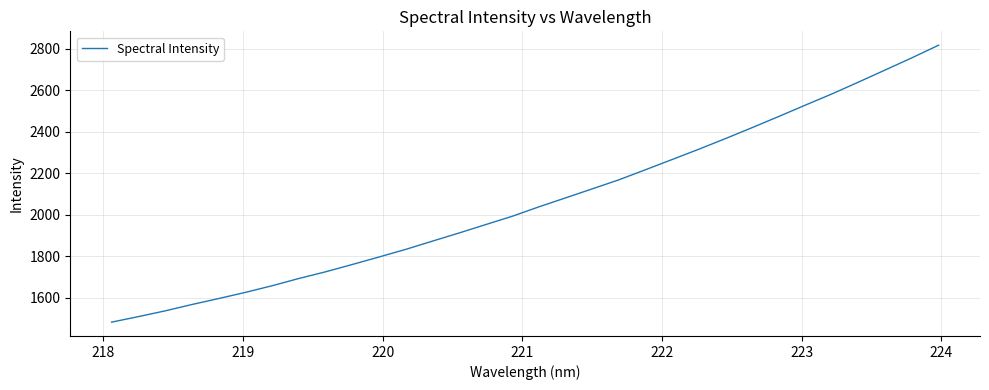

What is the difference between the maximum and minimum values?

1334.5